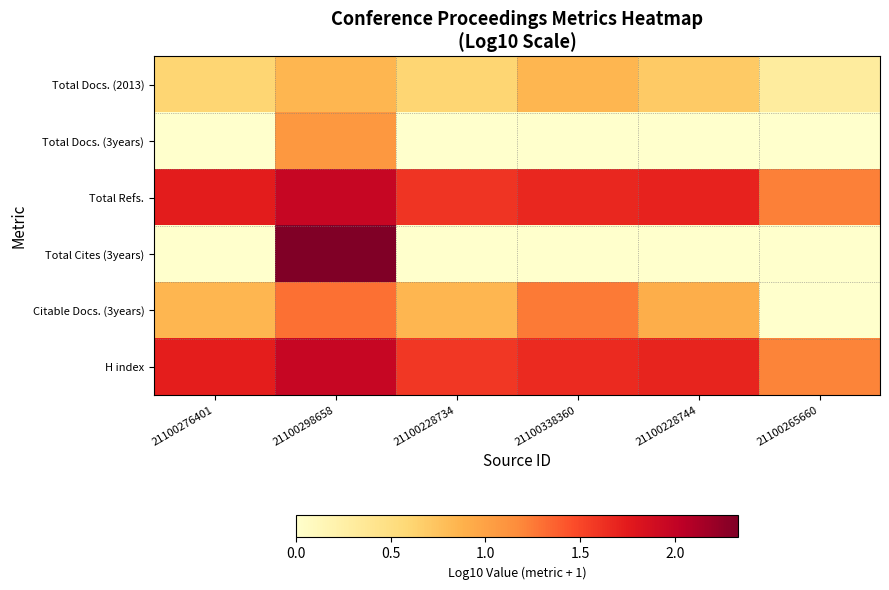

Count the number of categories in the chart.

6